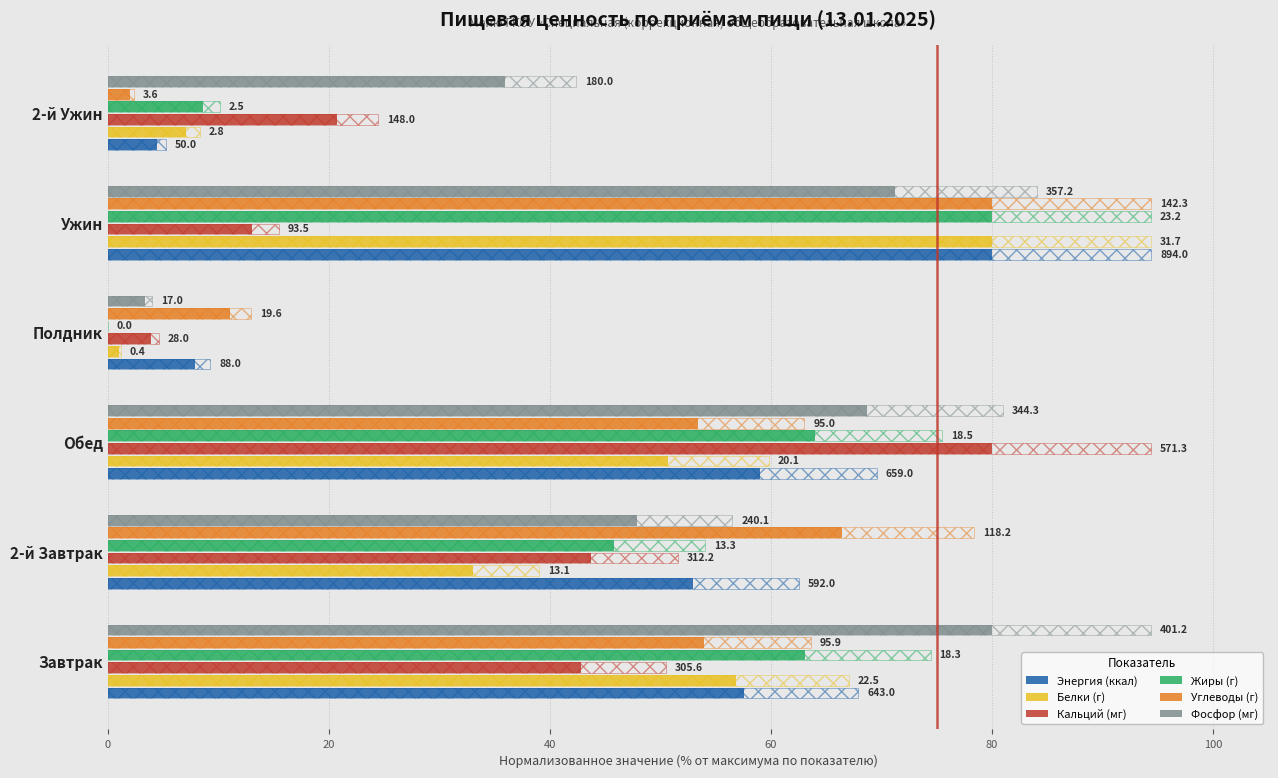

At how many categories does at least one series exceed 60?

4